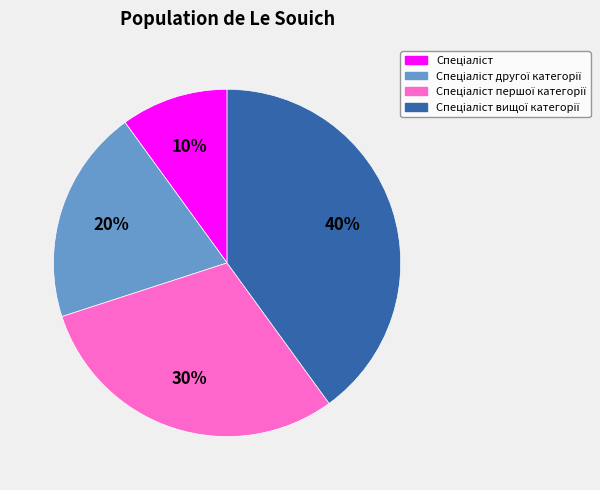

Does any single category account for the majority?

No